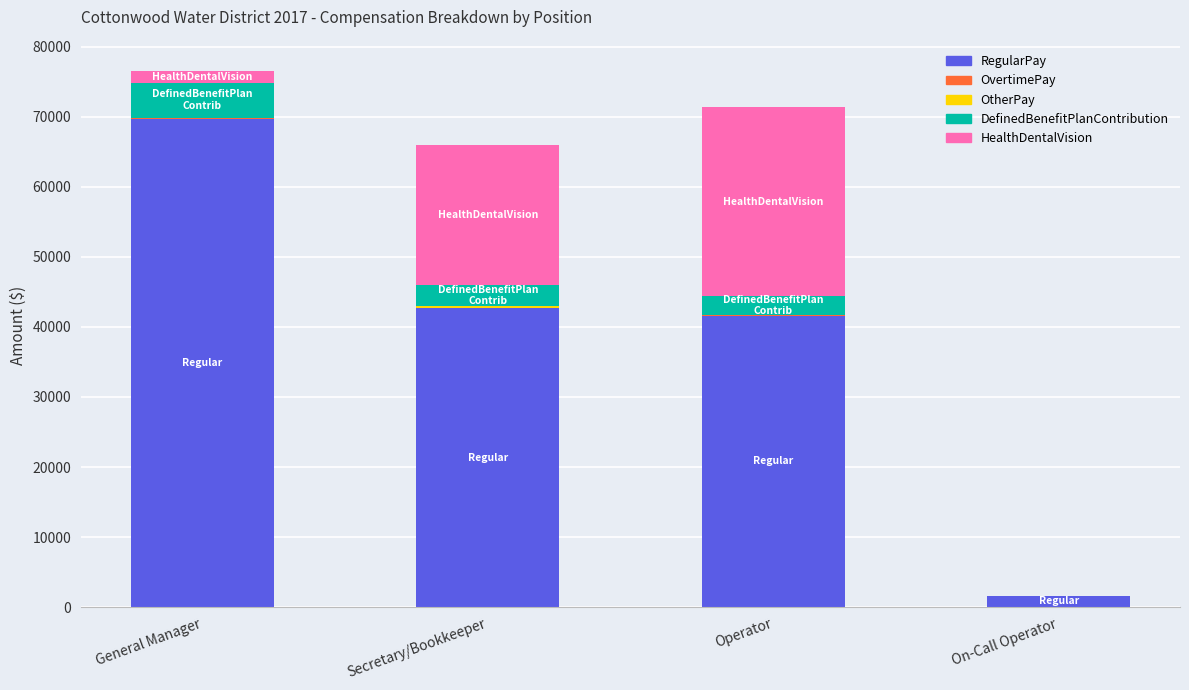

Is it true that RegularPay equals 72394 at Secretary/Bookkeeper?

False